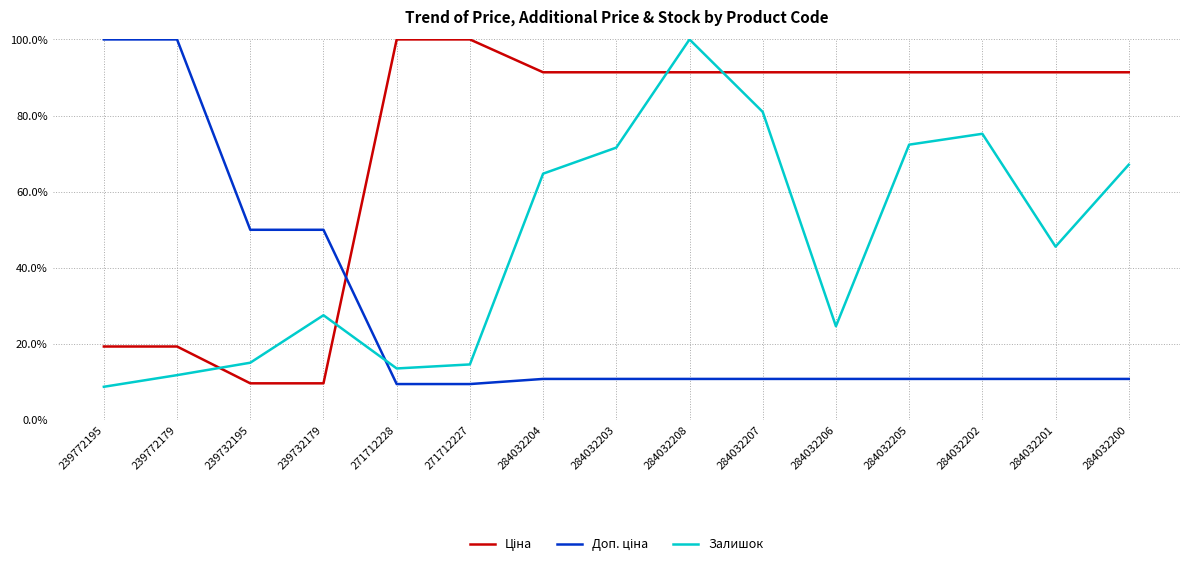

At which category is the sum across all series the highest?

284032208